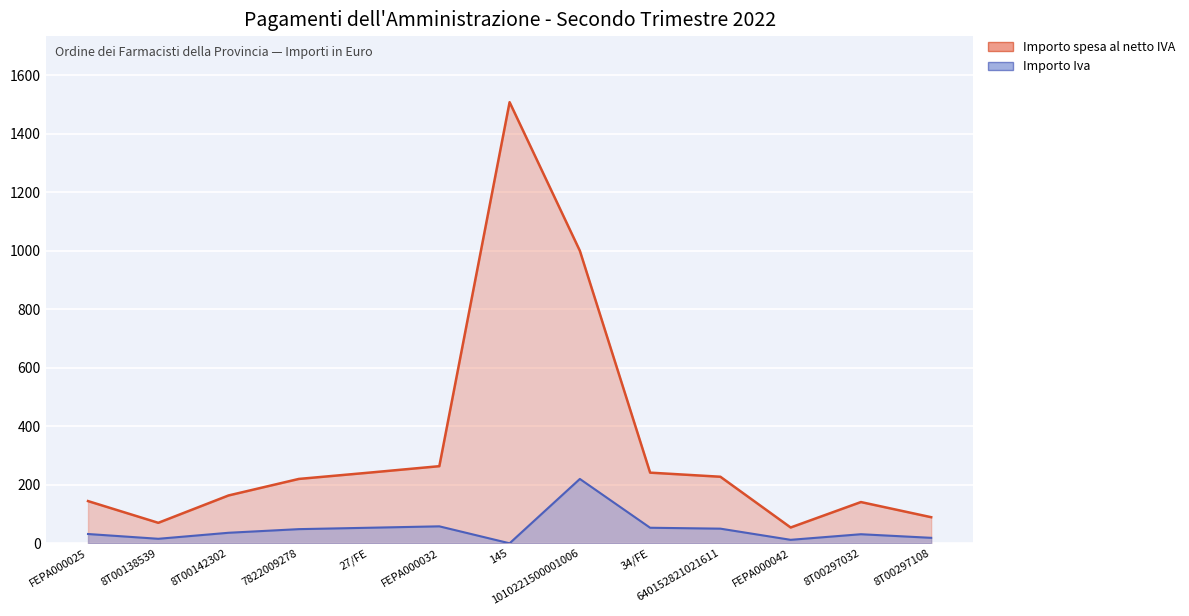

At which category is the sum across all series the highest?

145